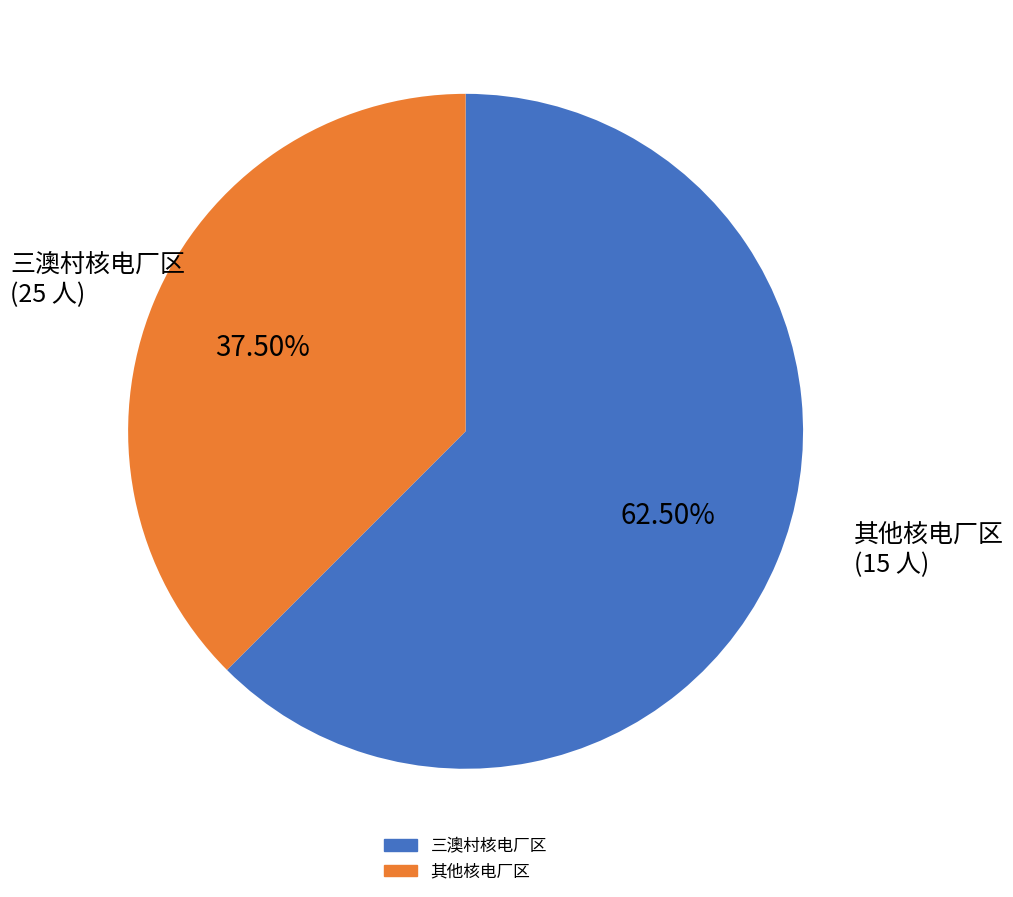

Is there a majority slice in this chart?

Yes